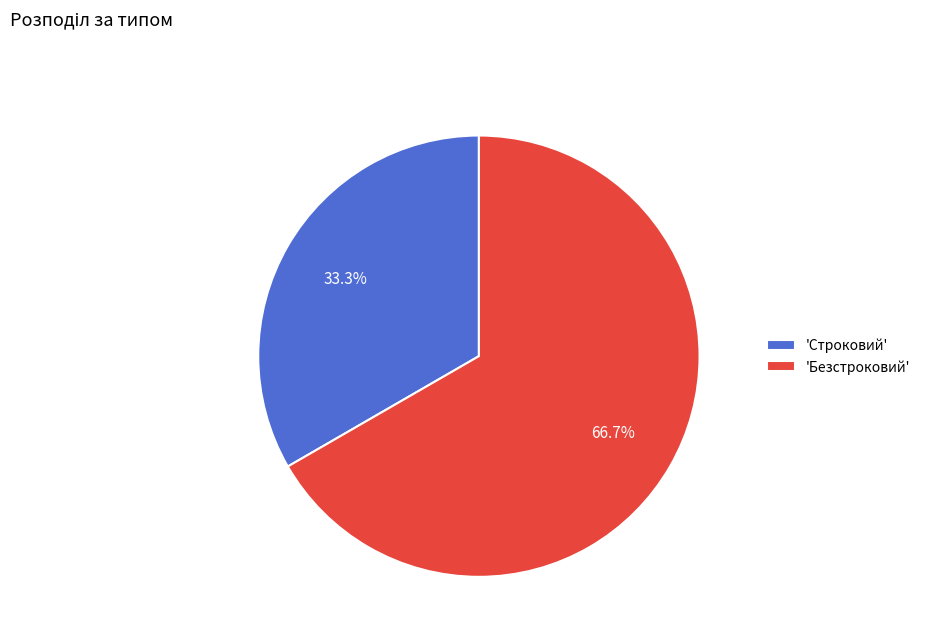

Do 'Безстроковий' and 'Строковий' together represent more than half of the pie?

Yes